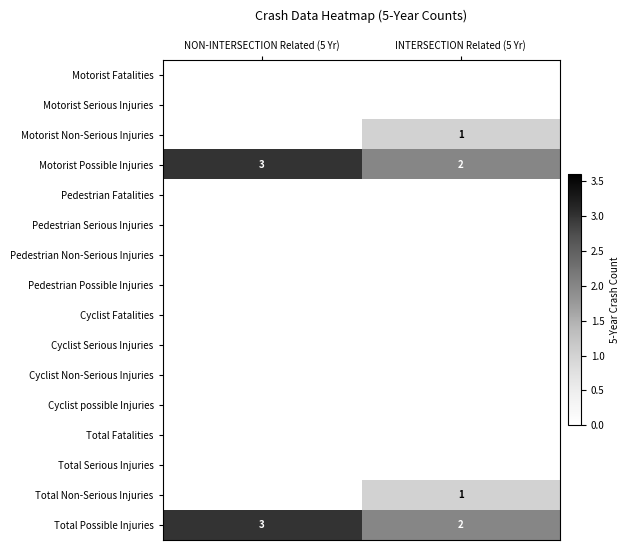

What is the total value across all series at NON-INTERSECTION Related (5 Yr)?

6